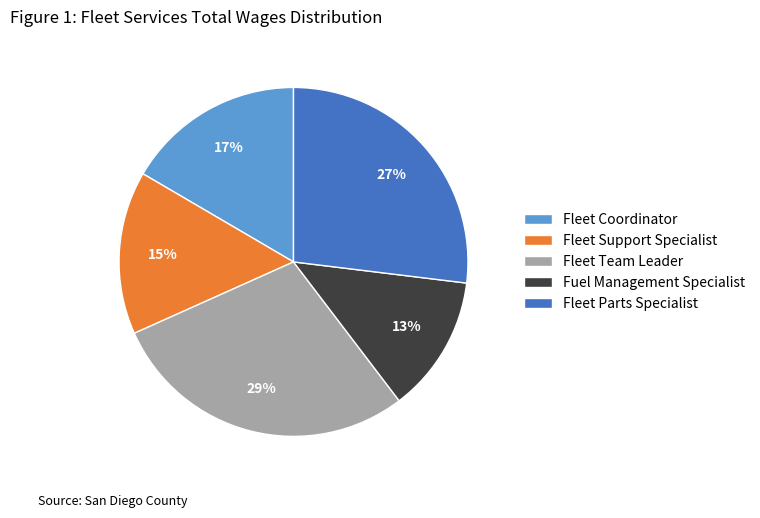

Is there any slice that represents more than half of the pie?

No